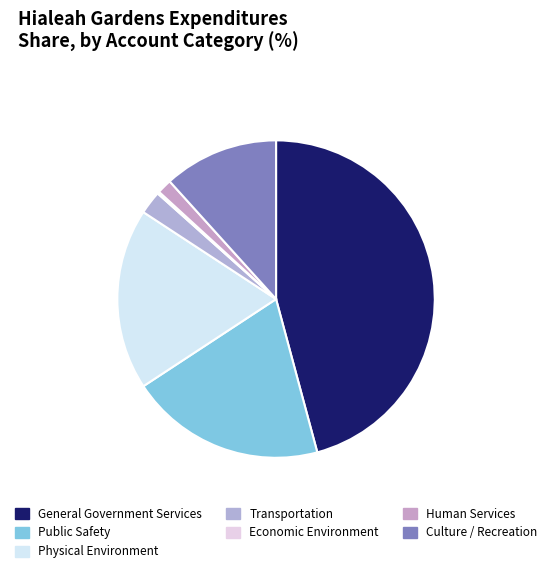

Which category has the smallest portion of the pie?

Economic Environment